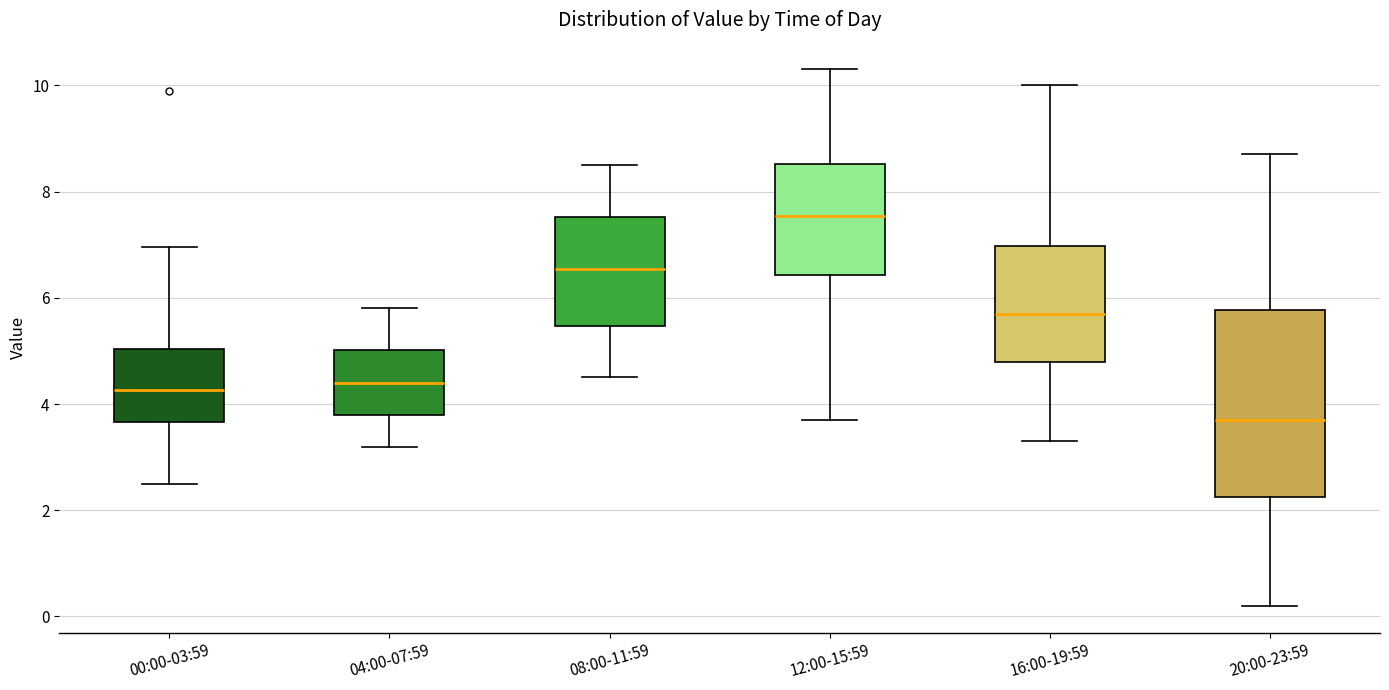

Reading left to right, transcribe this box plot: for each box, give where its median line is, the range the box spans, and where its two whiskers end, as read against the y-axis. The values are not printed on the chart, so give them approximately, as read against the axis.

00:00-03:59: median 4.2, box 3.6 to 5.0, whiskers 2.6 to 7.0
04:00-07:59: median 4.4, box 3.8 to 5.0, whiskers 3.2 to 5.8
08:00-11:59: median 6.6, box 5.4 to 7.6, whiskers 4.6 to 8.6
12:00-15:59: median 7.6, box 6.4 to 8.6, whiskers 3.8 to 10.4
16:00-19:59: median 5.8, box 4.8 to 7.0, whiskers 3.4 to 10.0
20:00-23:59: median 3.8, box 2.2 to 5.8, whiskers 0.2 to 8.8